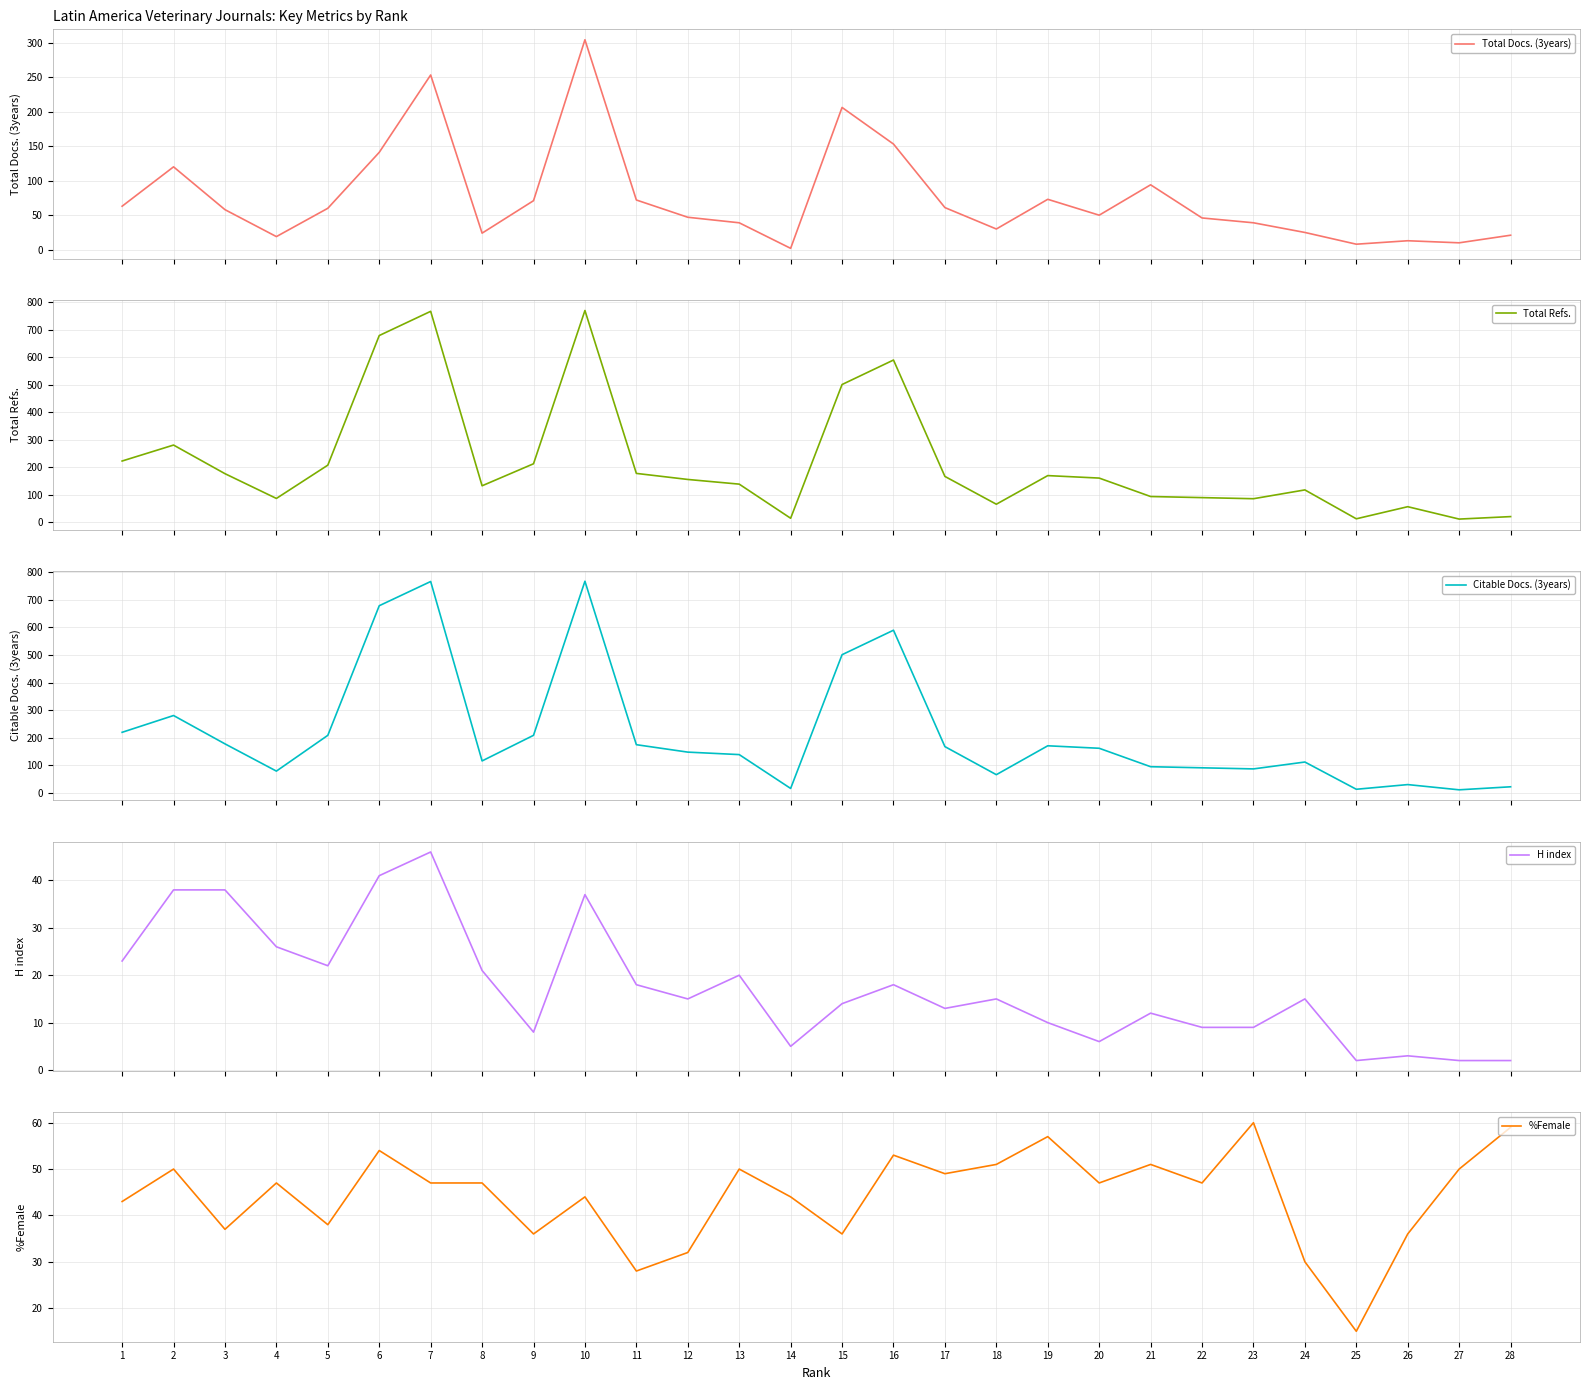

Read the Total Docs. (3years) value at 23.

39